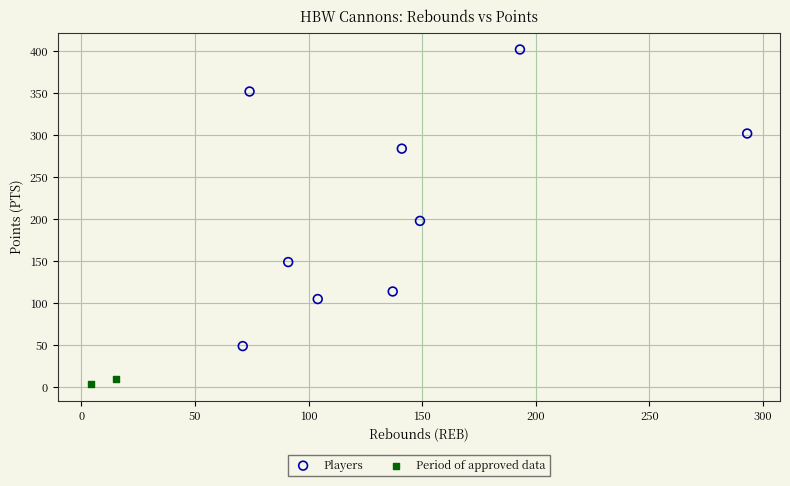

Which series has the largest Y range (max minus min)?

Players